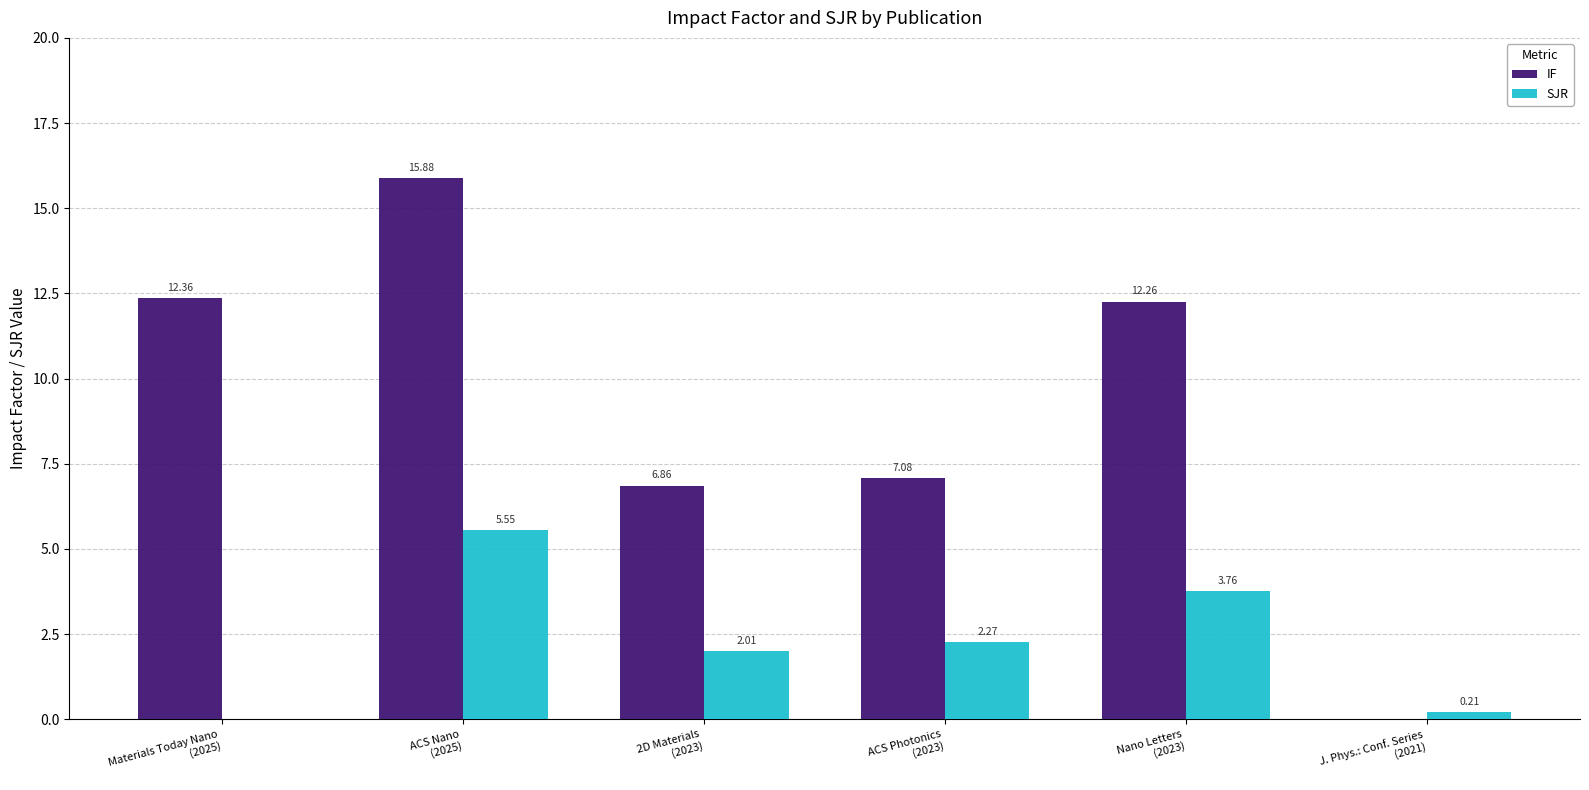

What is the sum of all IF values?

54.4